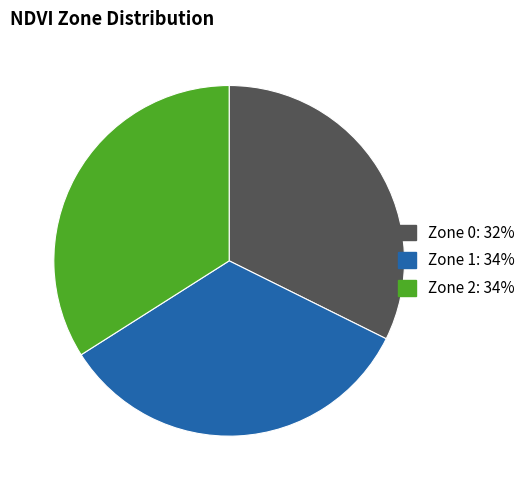

Does any single category account for the majority?

No